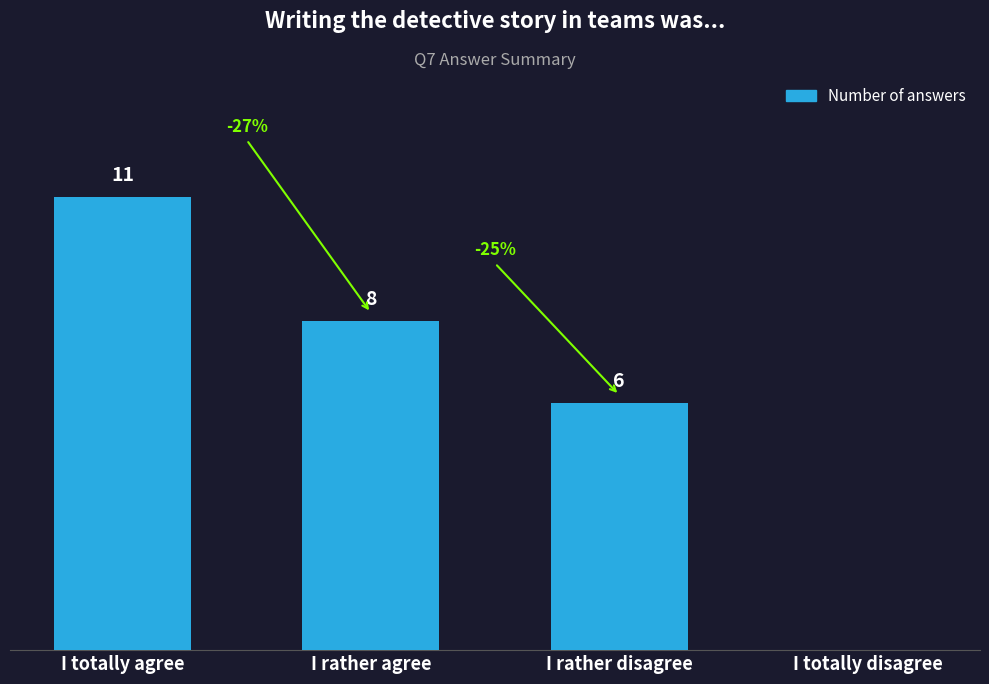

Which label corresponds to the largest value in the chart?

I totally agree